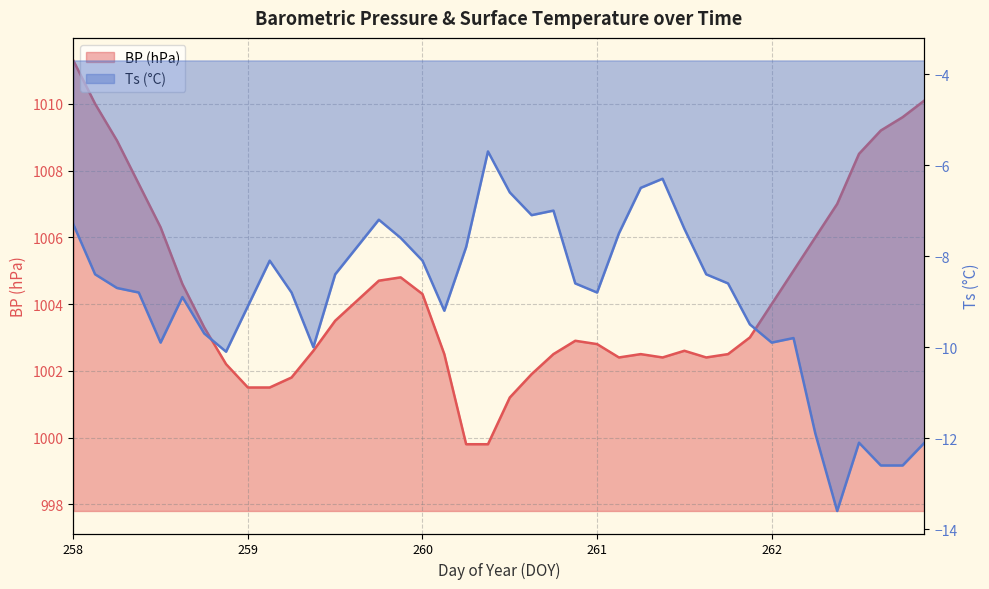

Is it true that BP equals 1003.3 at 258.75?

True